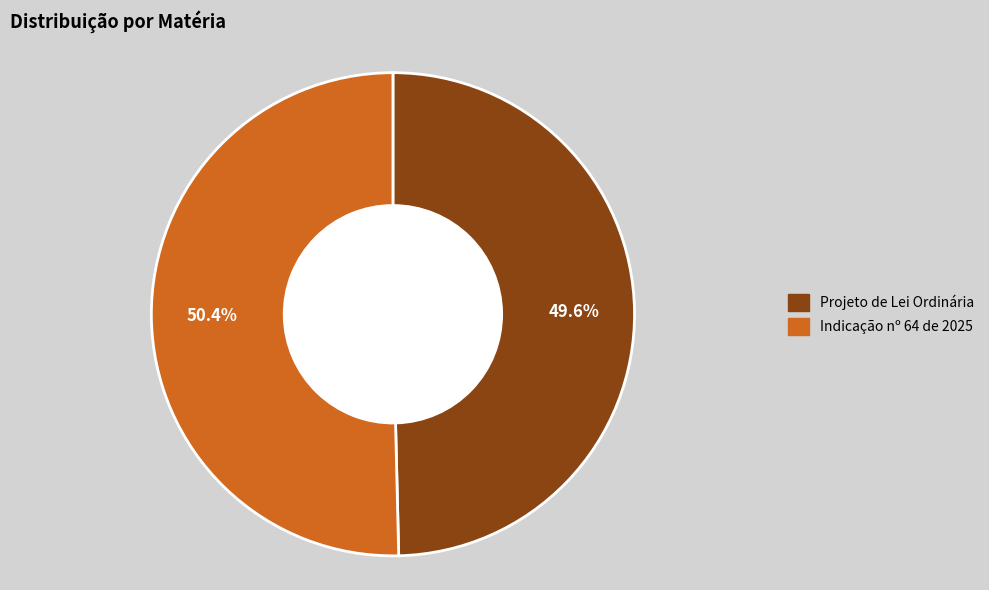

Which has a higher value, Projeto de Lei Ordinária or Indicação nº 64 de 2025?

Indicação nº 64 de 2025